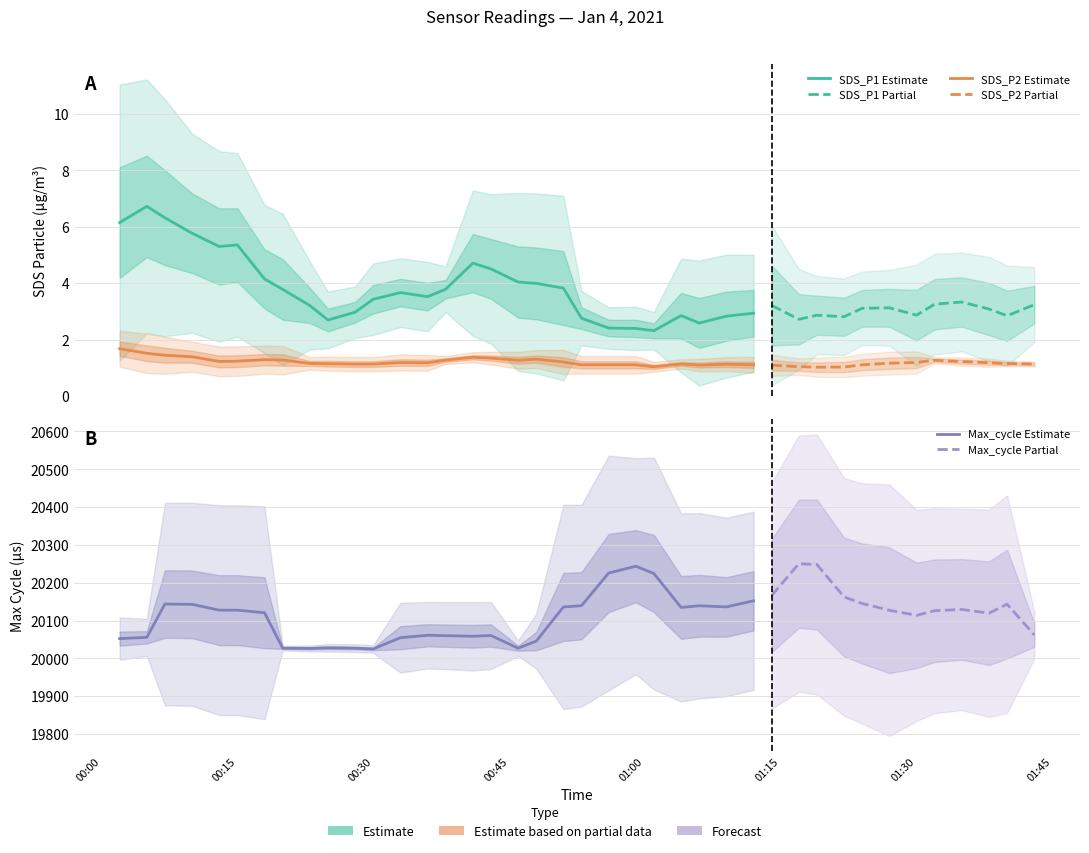

The SDS_P2 series shows 1.3 at 2021-01-04 01:27. True or false?

True